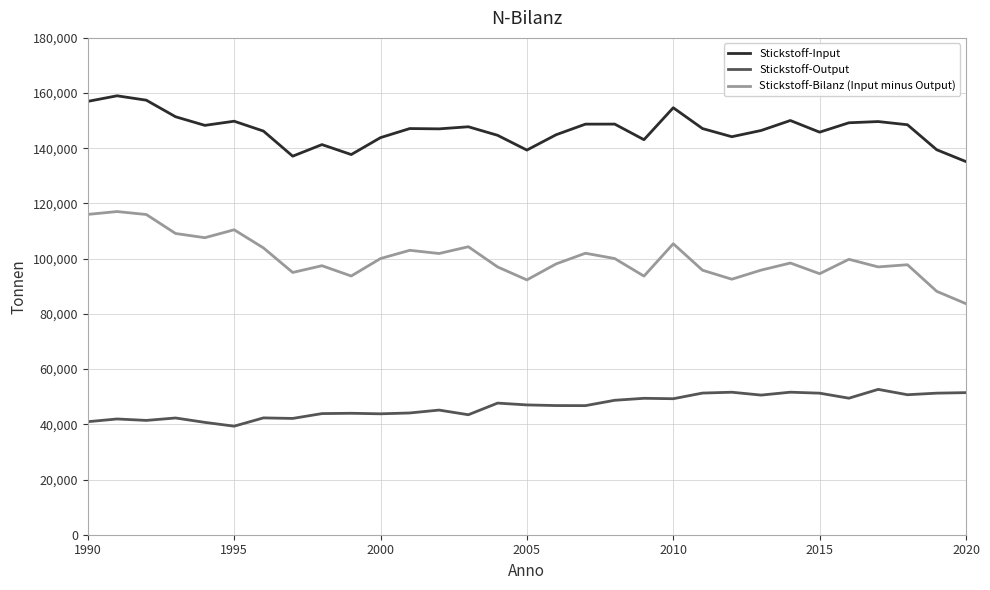

List the series in order of their overall mean, lowest first.

Stickstoff-Output, Stickstoff-Bilanz (Input minus Output), Stickstoff-Input